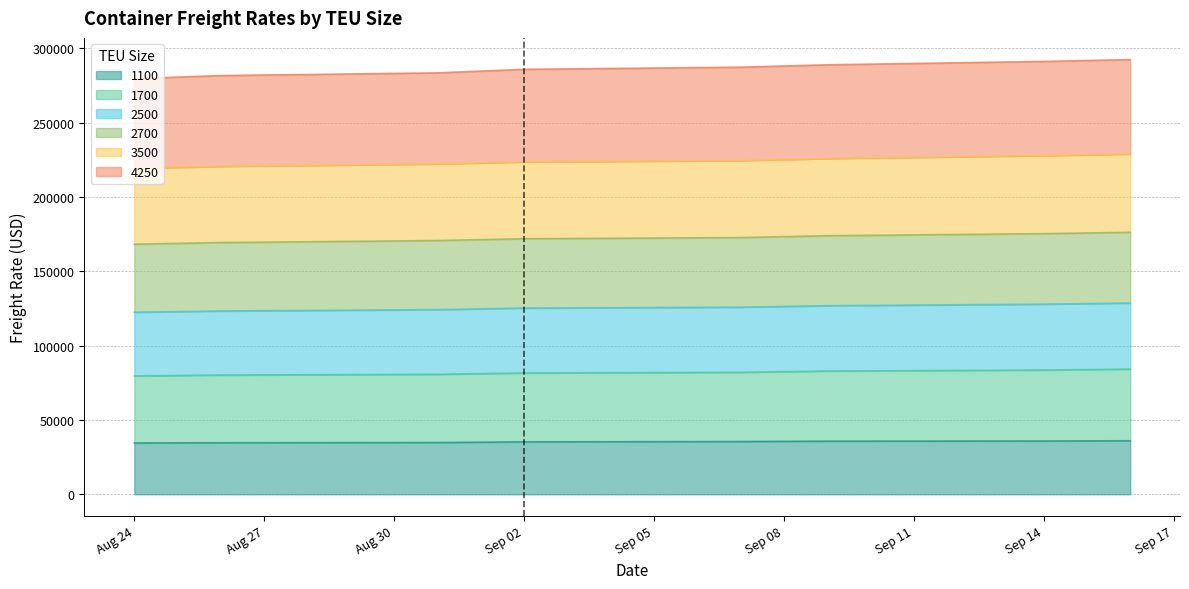

The value of 1100 at Sep 14 is 23031. True or false?

False